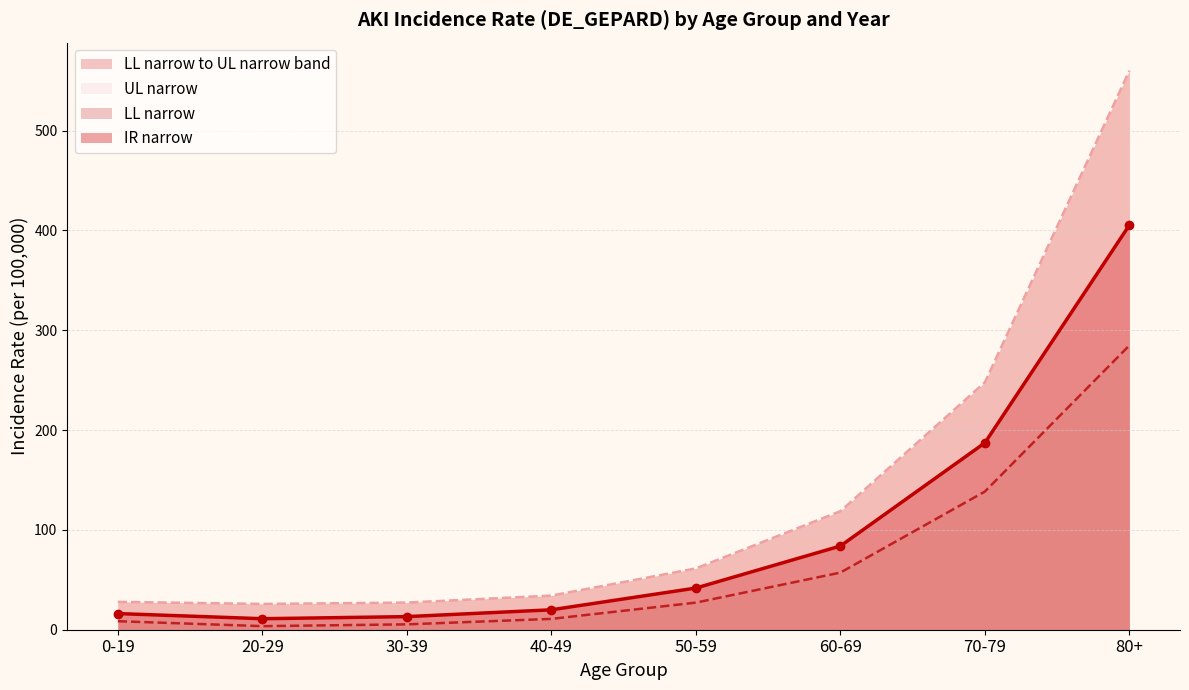

At which label does IR narrow reach its peak?

80+